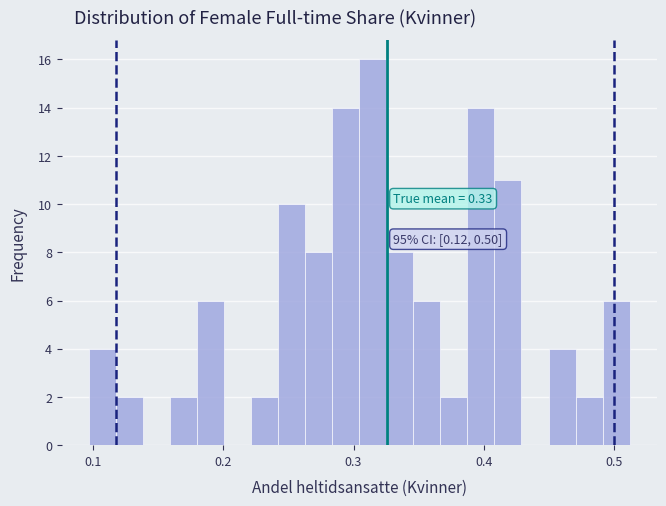

Around what value on the x-axis is the tallest bar? Give the approximate position of its centre, as read against the axis.

0.31